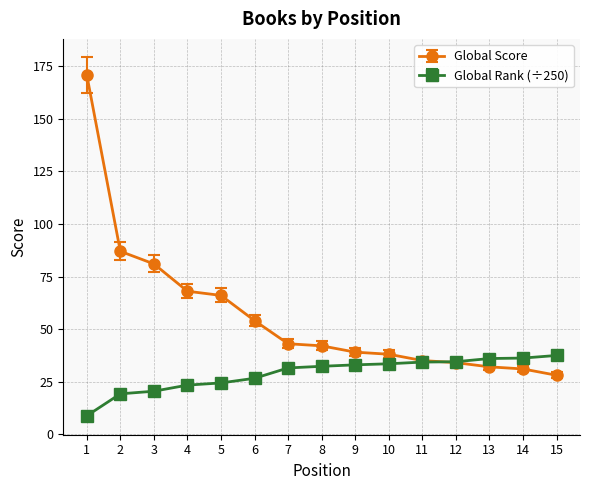

What is the difference between the maximum and minimum values in the Global Score series?

143.0